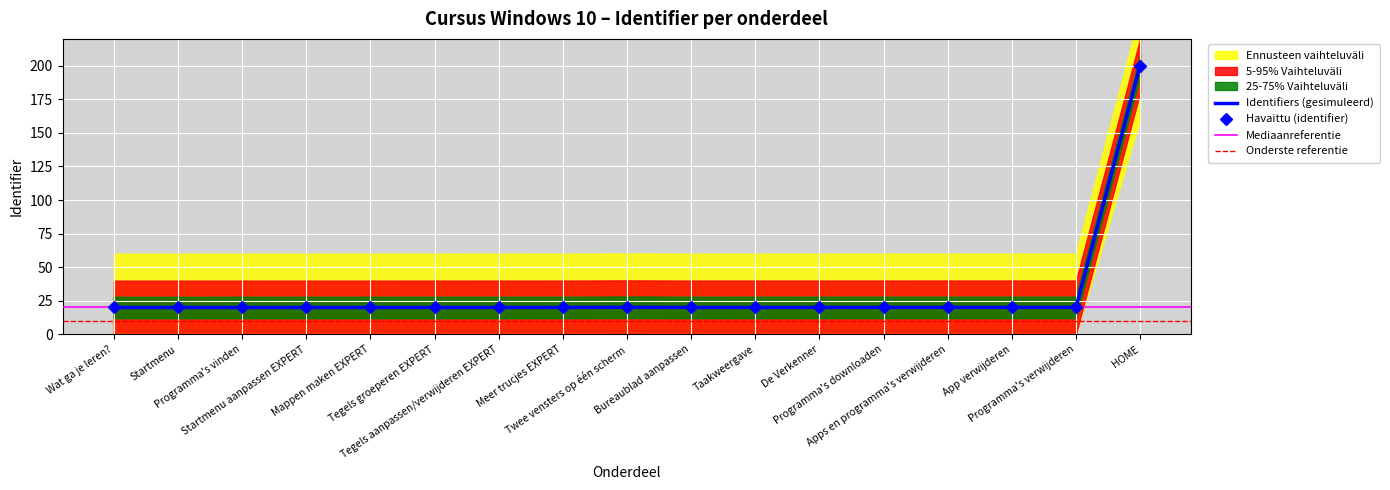

Is it true that the value at Apps en programma's verwijderen is 20.1?

True